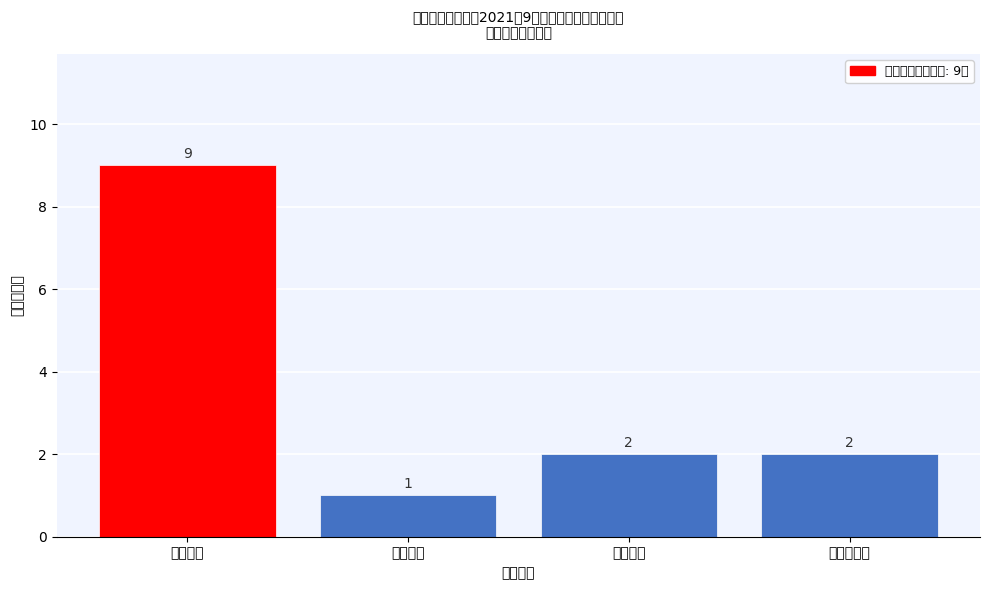

Reading left to right, transcribe all the data shown in this chart.

9	1	2	2